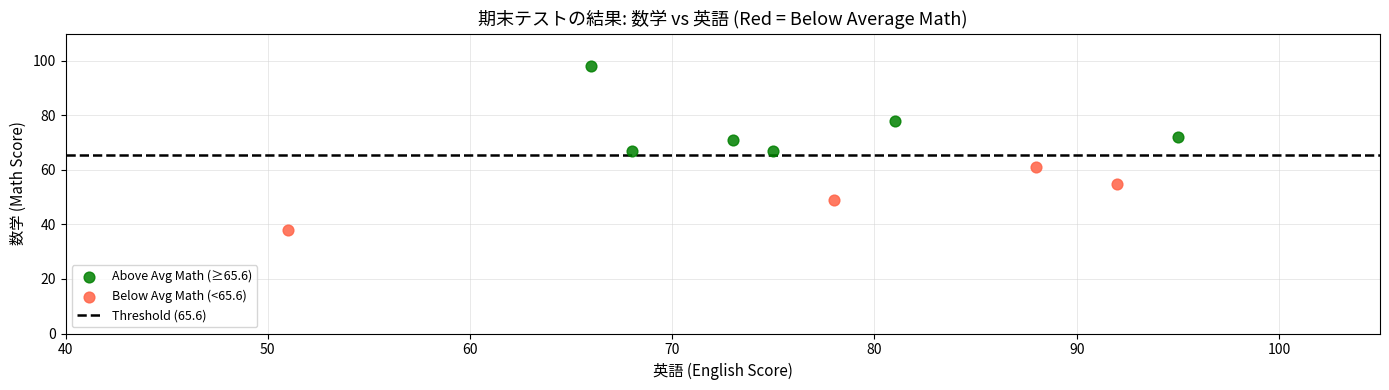

Which series contains the highest Y value?

Above Avg Math (≥65.6)